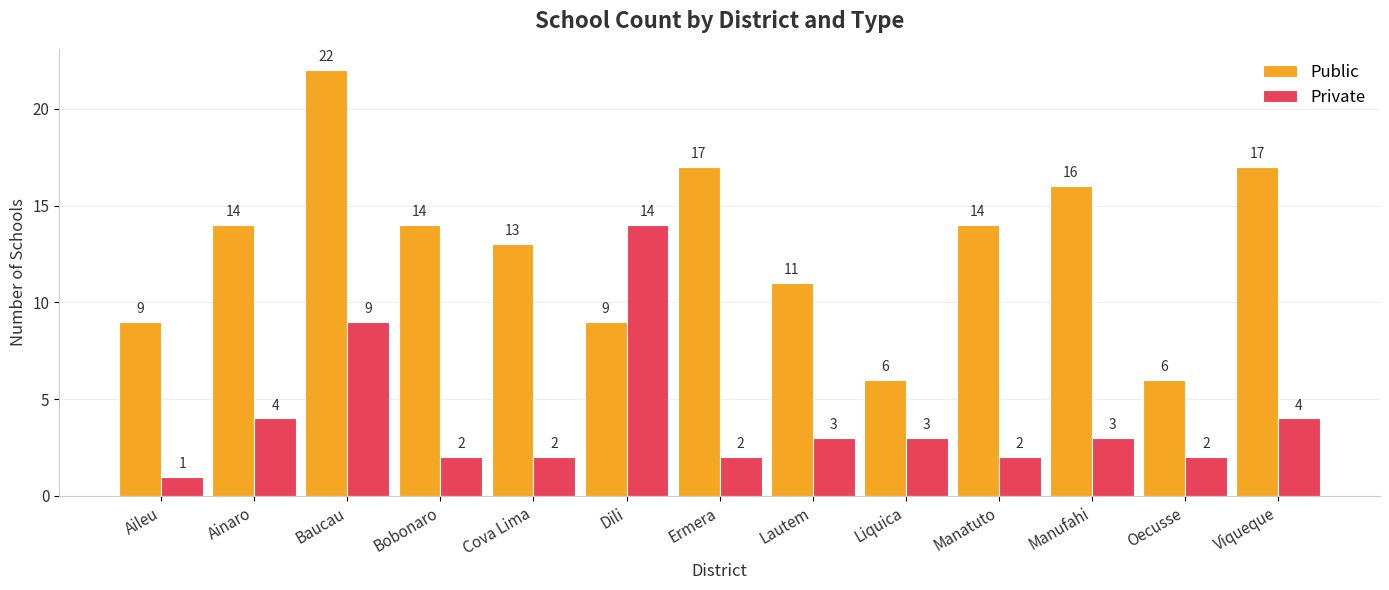

List the series in order of their peak value, highest first.

Public, Private